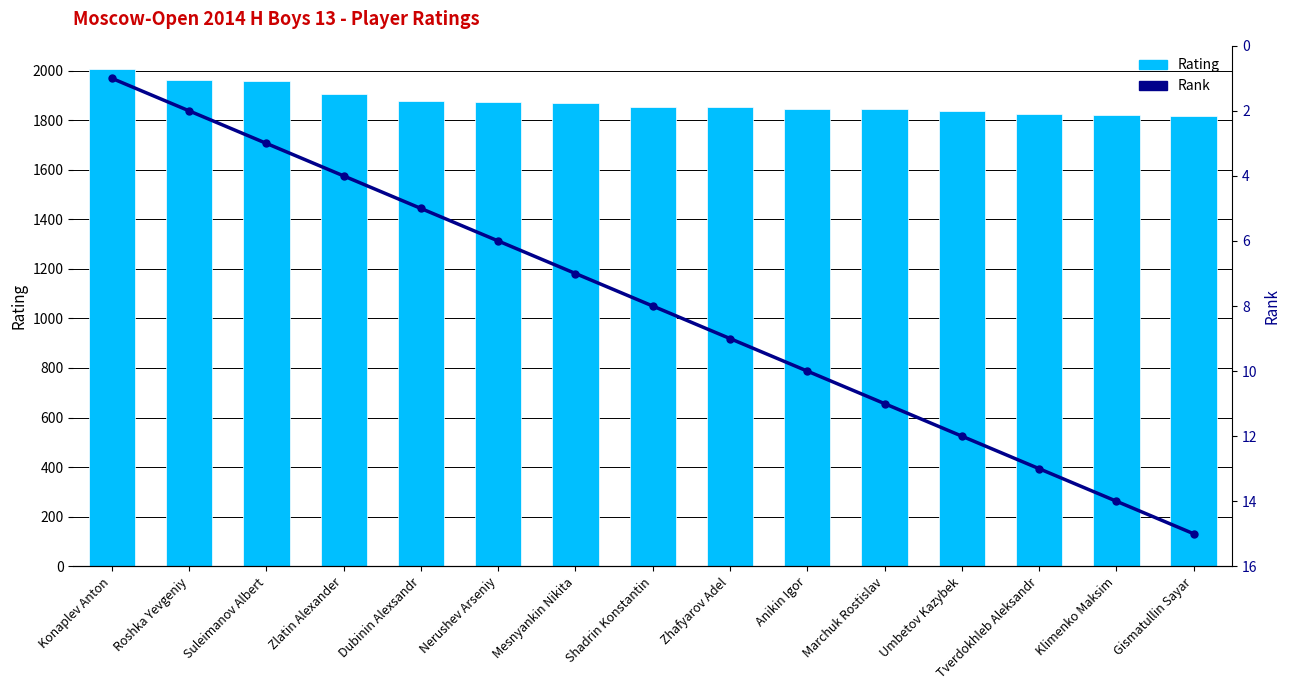

What is the label of the 3rd bar from the right?

Tverdokhleb Aleksandr